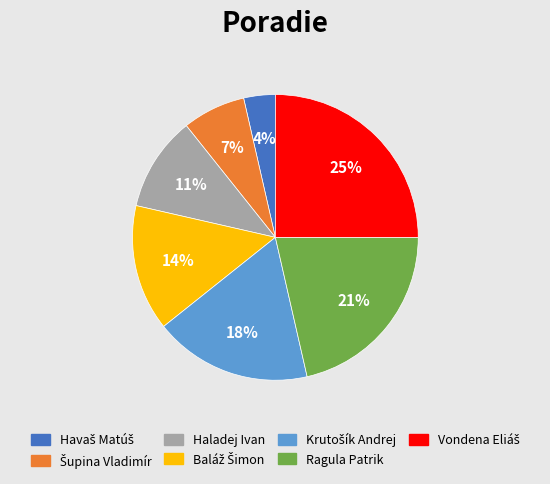

To the nearest percent, what is the difference between the largest and smallest slice percentages?

21%